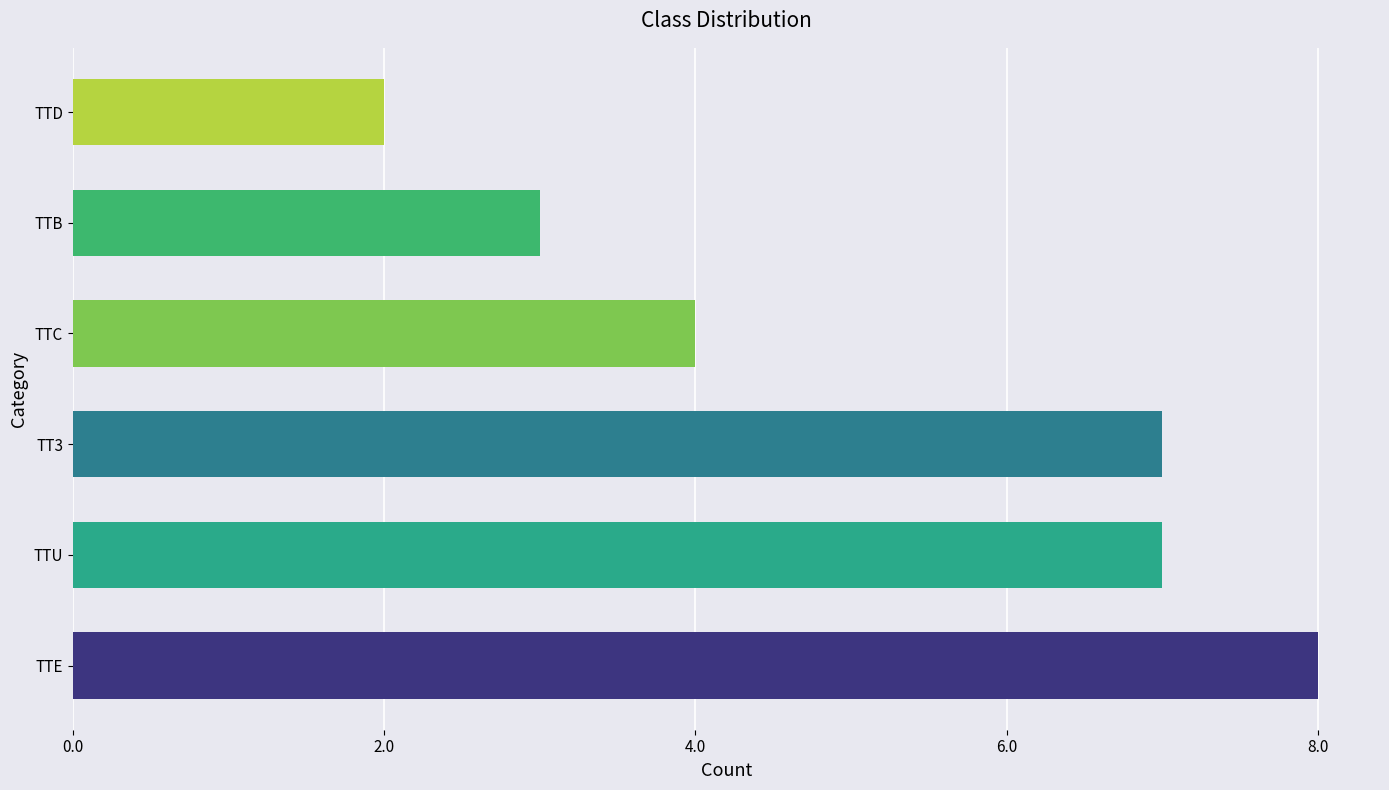

What is the approximate value at TTC?

4